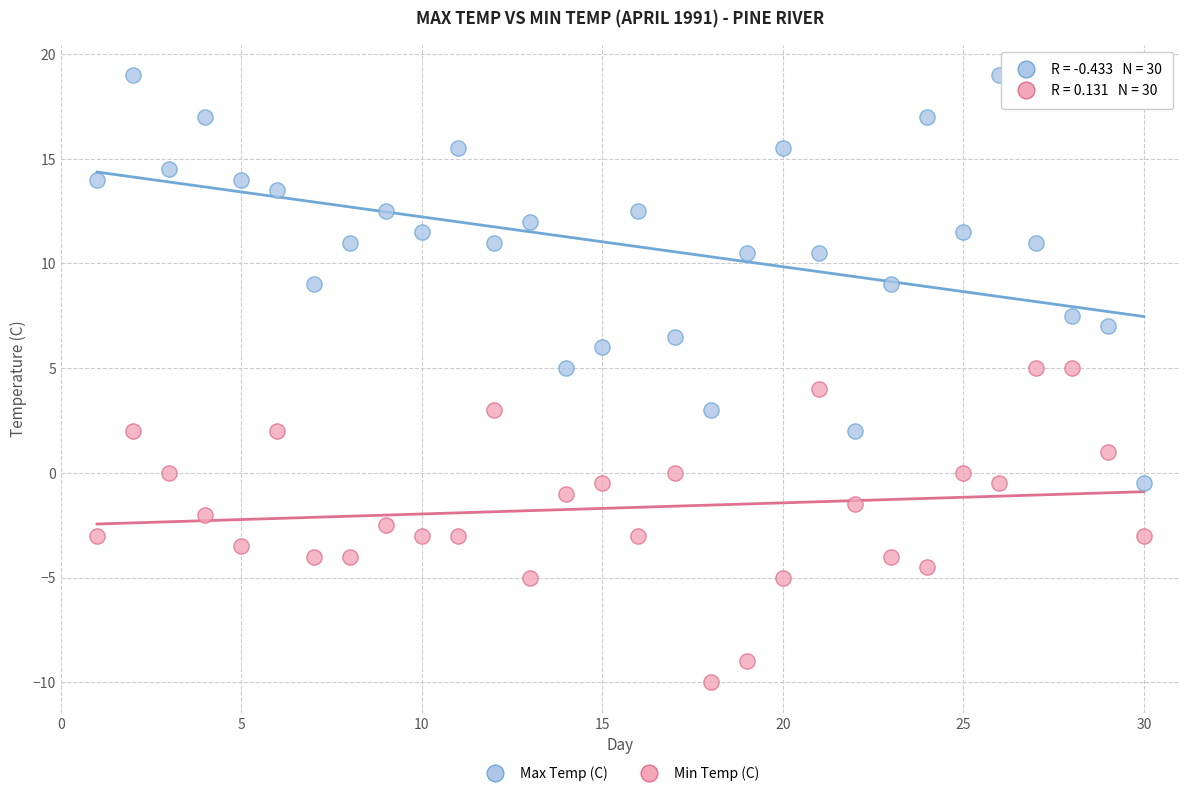

What are all the series names shown in the legend?

Max Temp (C), Min Temp (C)